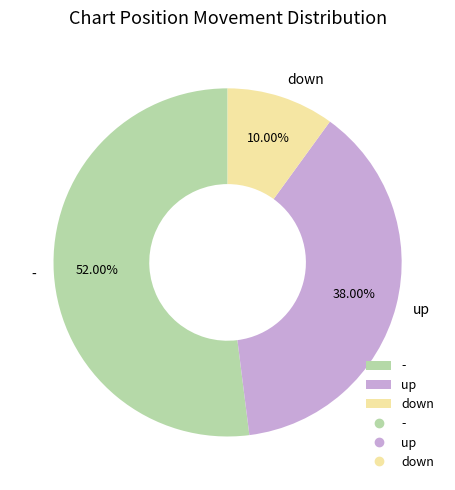

Approximately how many times larger is the value at - compared to down?

5.2